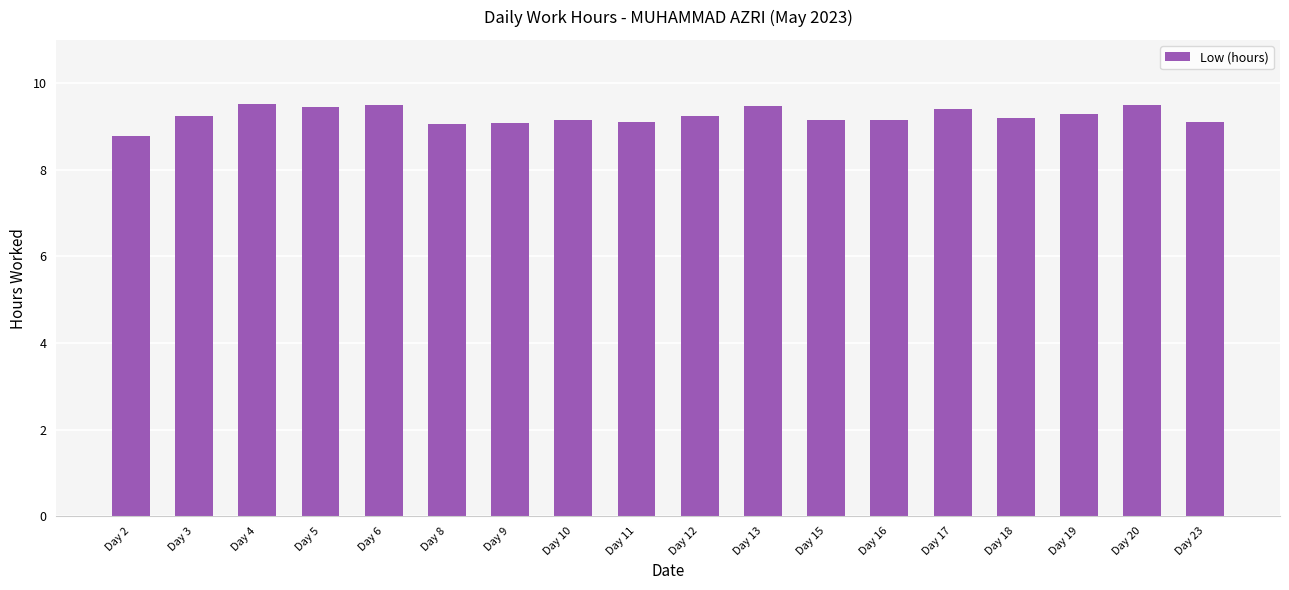

How many bars are there in total?

18